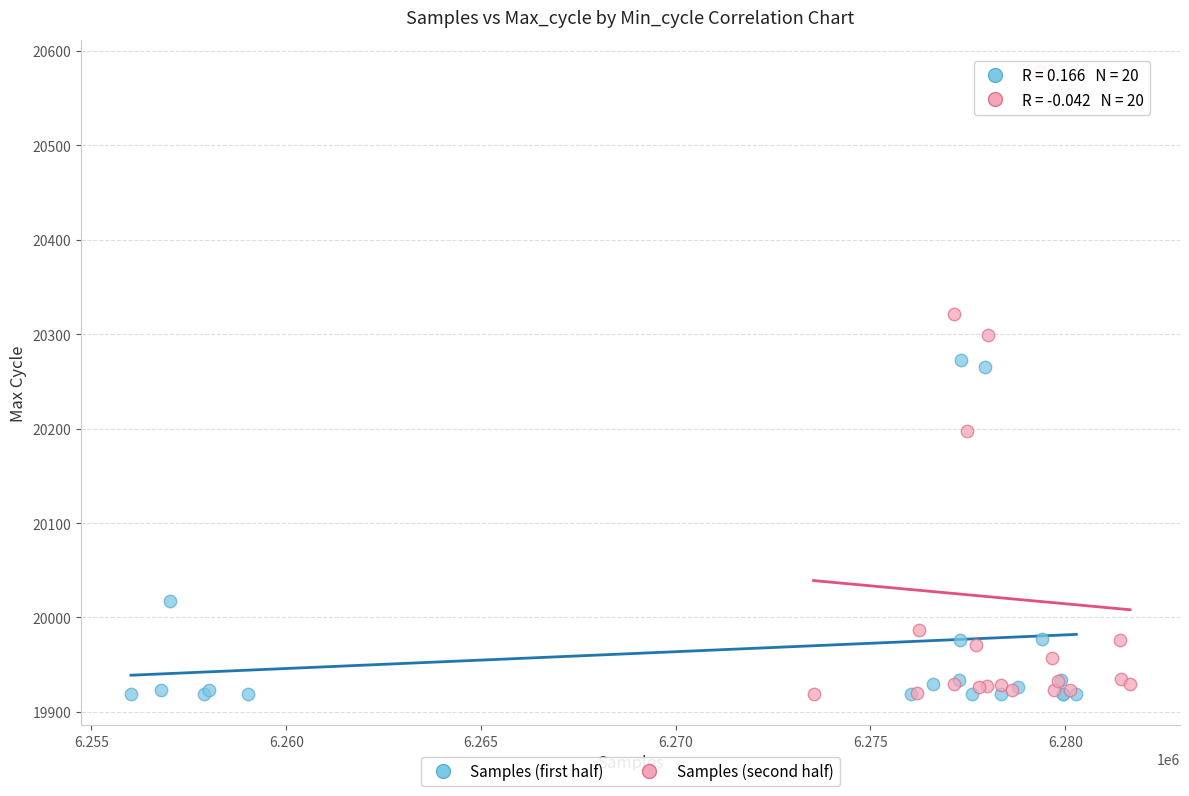

Which series has the widest spread of Y values?

Samples (second half)